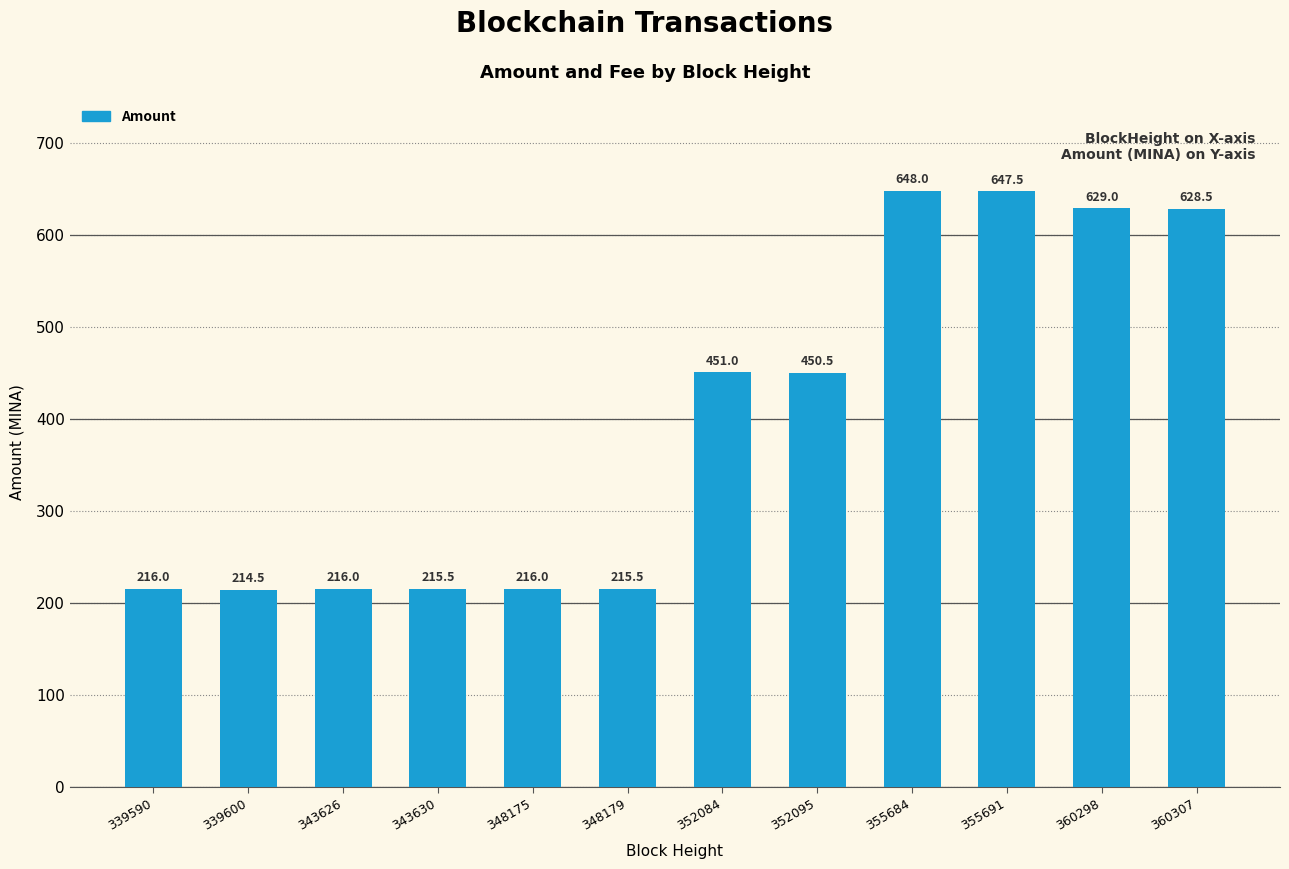

How many bars are there in total?

12